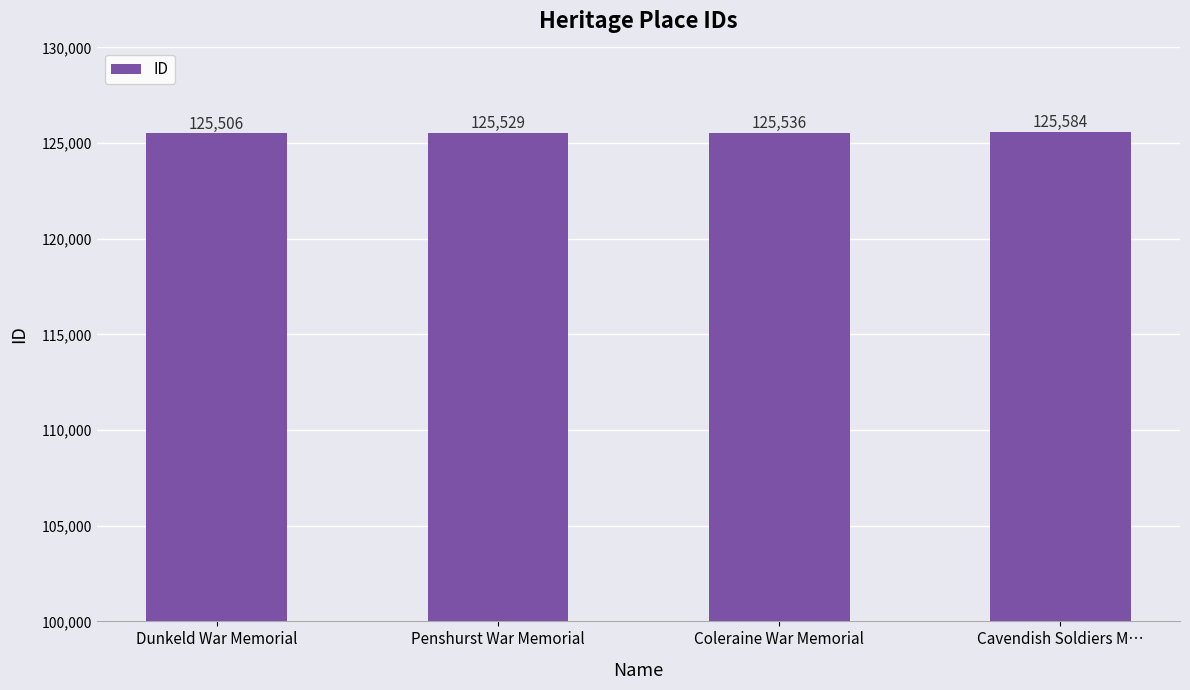

Which has a higher value, Dunkeld War Memorial or Cavendish Soldiers M…?

Cavendish Soldiers M…